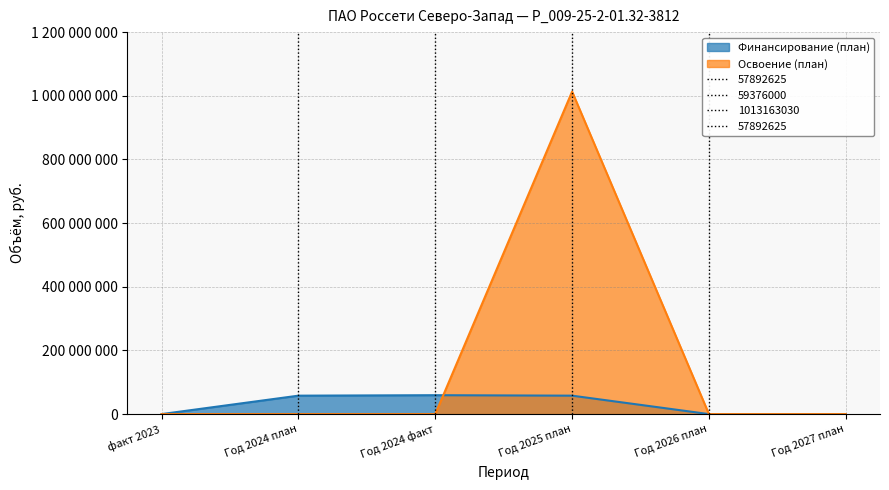

Reading right to left, list all the values displayed in this chart.

Финансирование (план): Год 2027 план=0	Год 2026 план=0	Год 2025 план=57892625	Год 2024 факт=59376000	Год 2024 план=57892625	факт 2023=0
Освоение (план): Год 2027 план=0	Год 2026 план=0	Год 2025 план=1013163030	Год 2024 факт=0	Год 2024 план=0	факт 2023=0